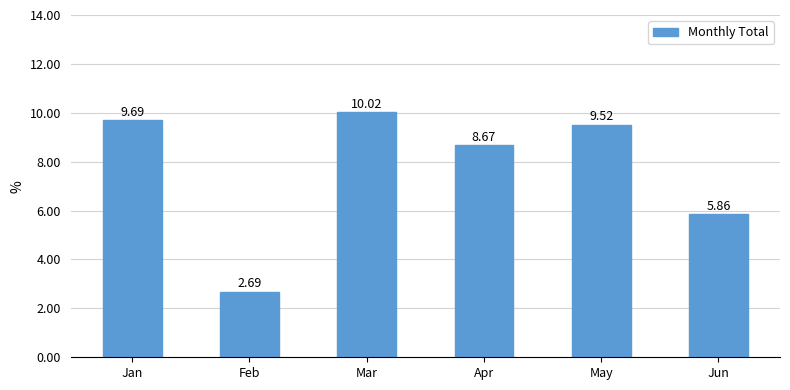

At which category does the chart reach its minimum across all series?

Feb